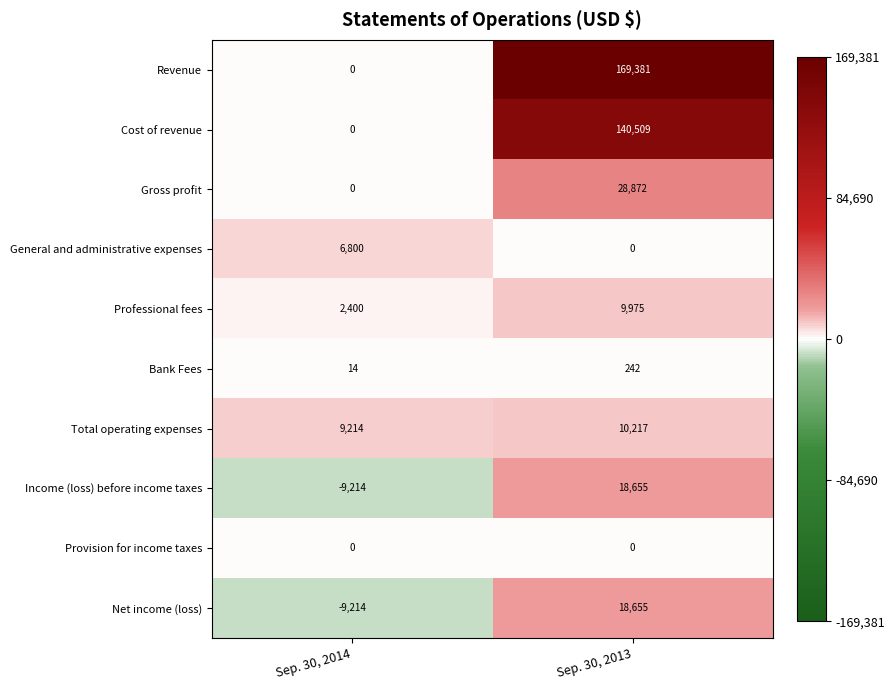

How many data points does each series have?

2